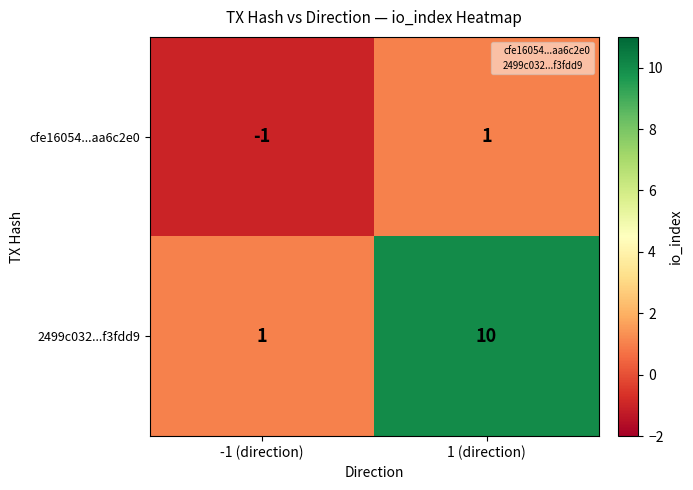

List the series in order of their overall mean, highest first.

2499c032...f3fdd9, cfe16054...aa6c2e0